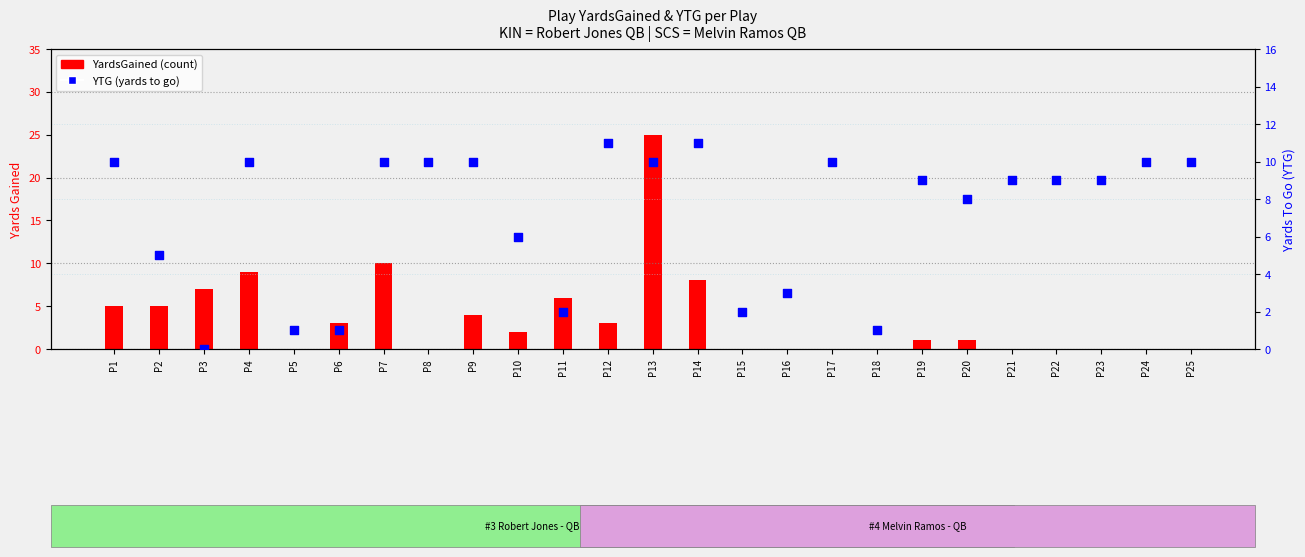

Which series reaches the minimum Y coordinate?

YardsGained (count)